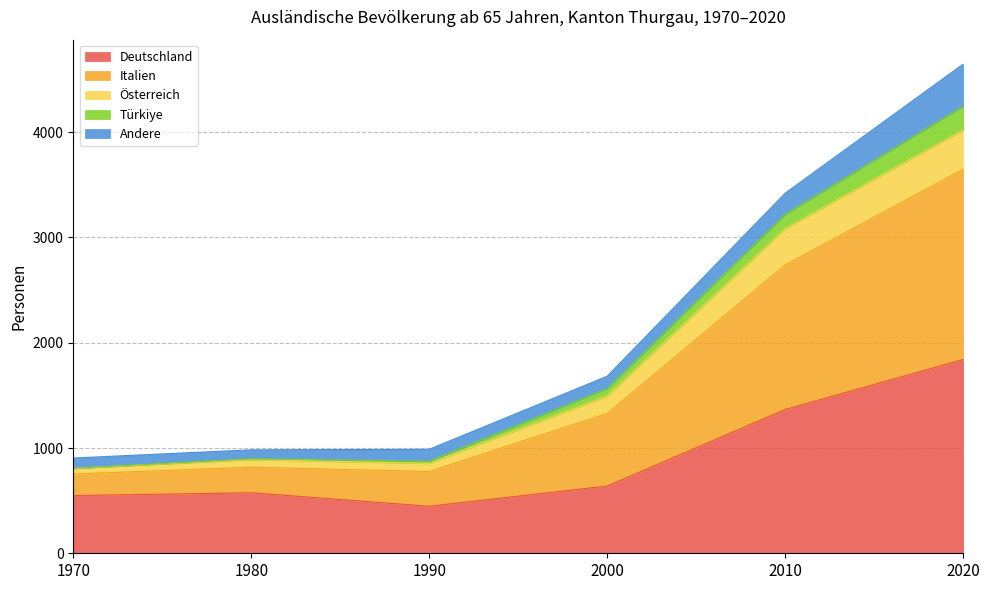

What is the total value across all series at 2020?

4647